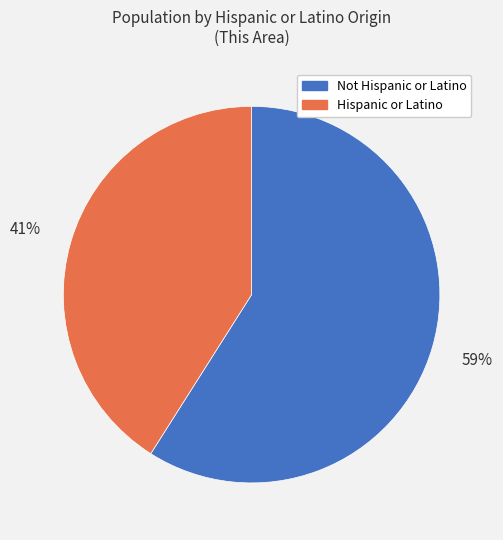

Do Hispanic or Latino and Not Hispanic or Latino together represent more than half of the pie?

Yes